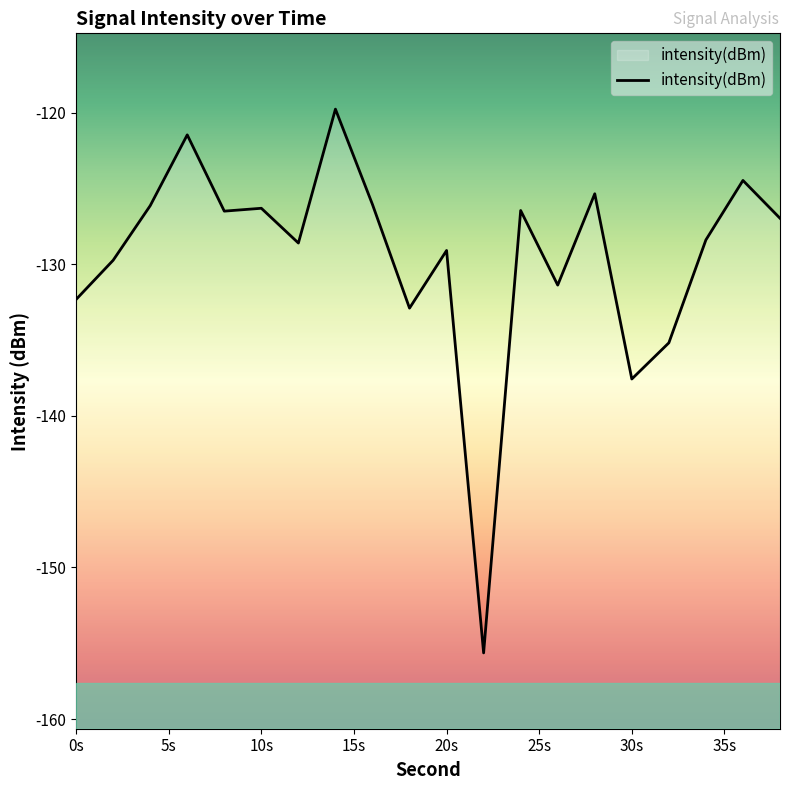

What is the maximum value shown in the chart?

-119.8